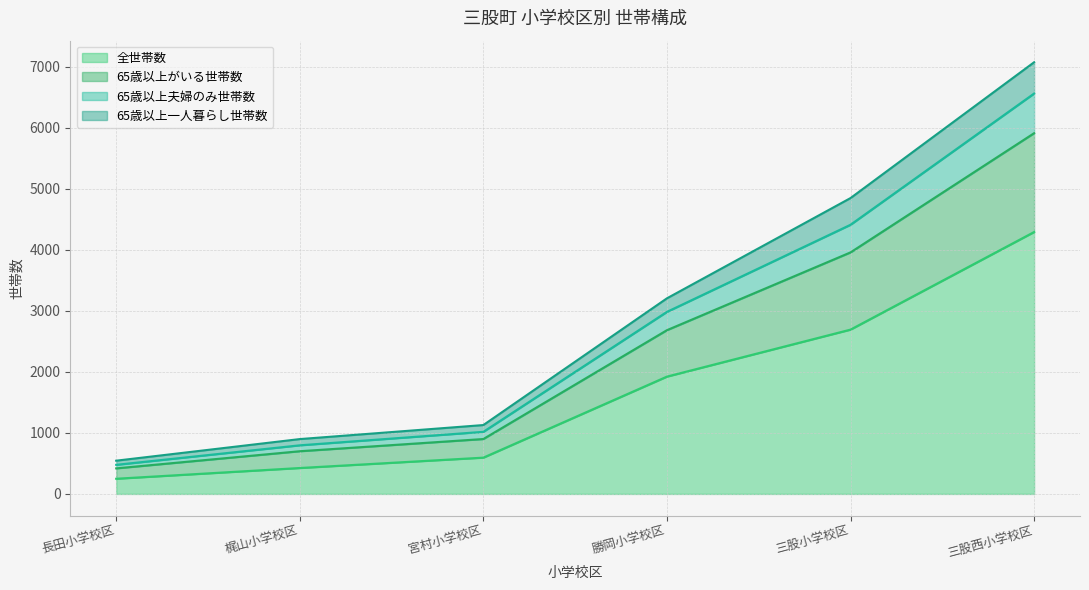

What is the minimum value for 全世帯数?

249.0